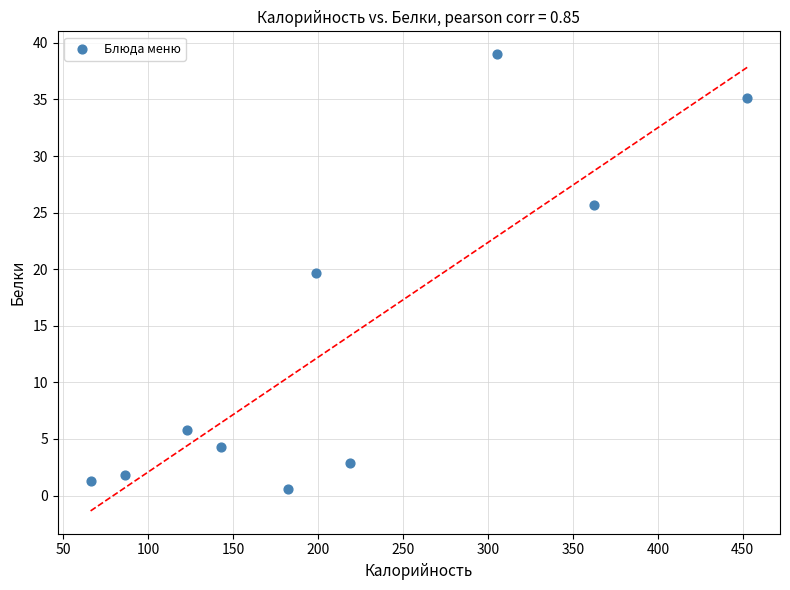

What Y value in the scatter plot is closest to 19?

19.7